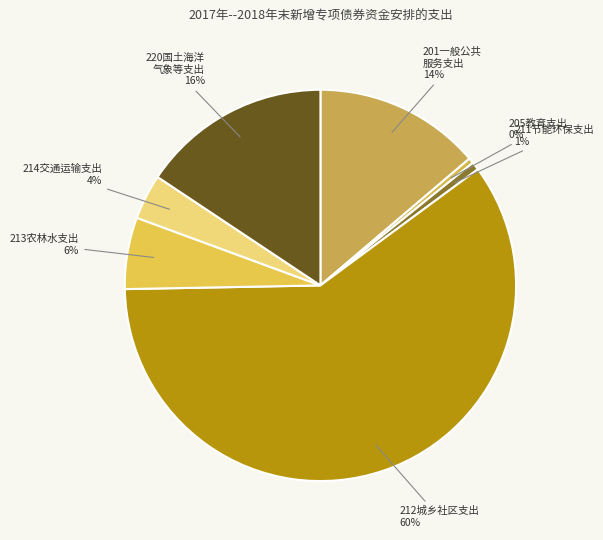

To the nearest percent, what is the average slice percentage?

14%